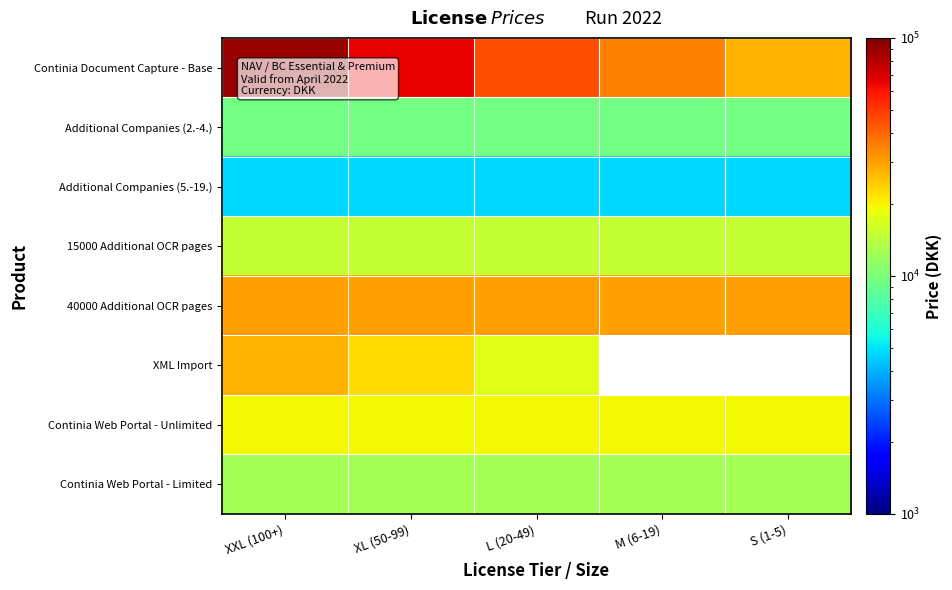

The value of Continia Web Portal - Limited at S (1-5) is 5488.6. True or false?

False